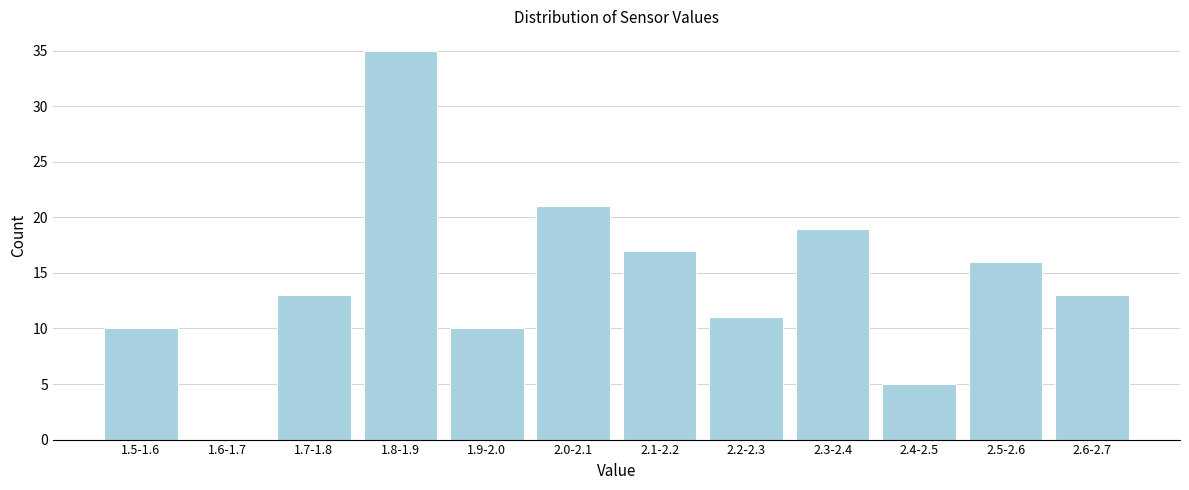

Reading right to left, transcribe all the data shown in this chart.

2.6-2.7=13	2.5-2.6=16	2.4-2.5=5	2.3-2.4=19	2.2-2.3=11	2.1-2.2=17	2.0-2.1=21	1.9-2.0=10	1.8-1.9=35	1.7-1.8=13	1.6-1.7=0	1.5-1.6=10